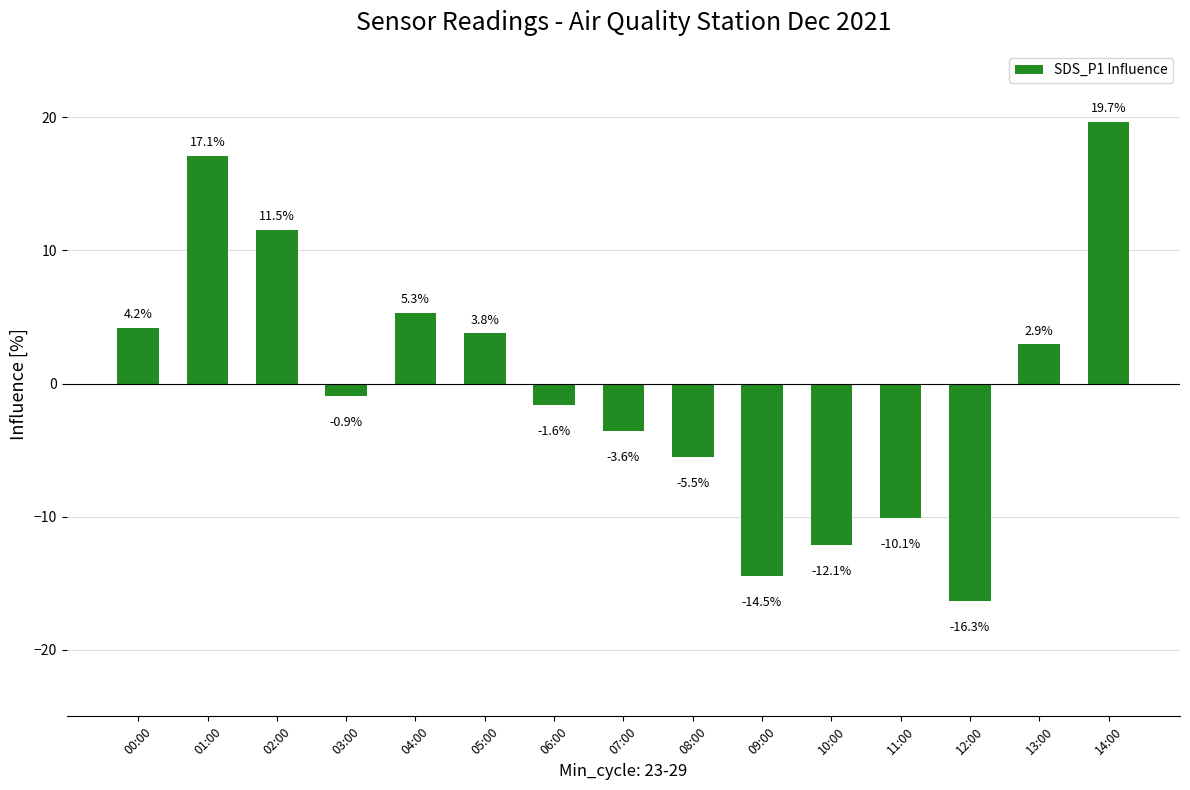

What is the difference between the maximum and minimum values?

36.0